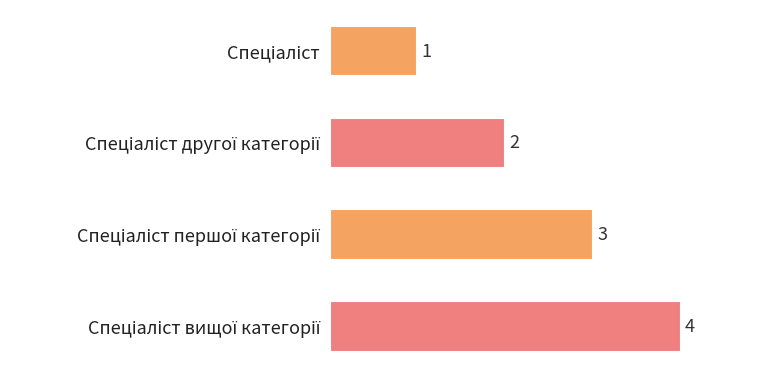

Count the values in the range 2 to 4.

3